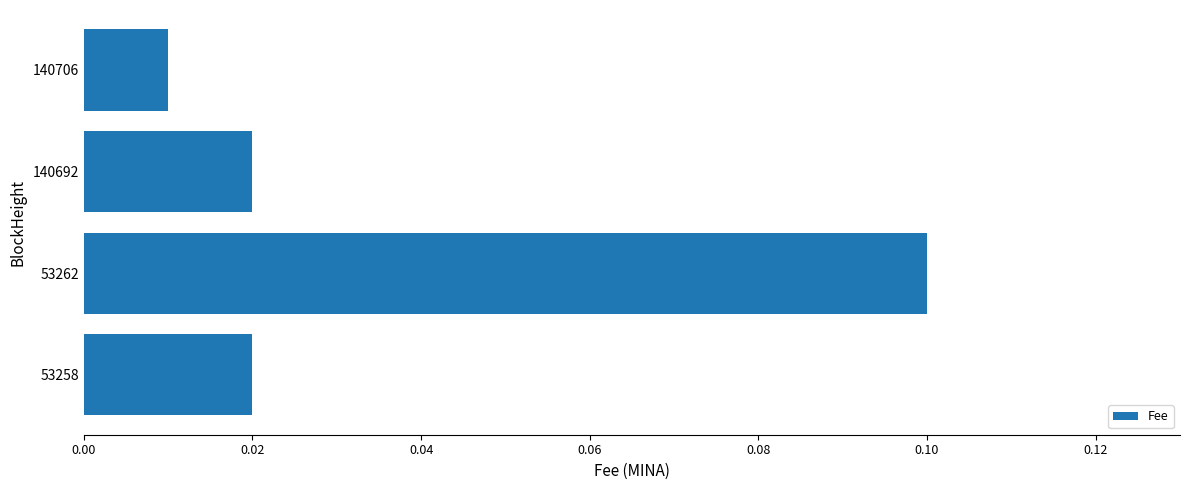

Between 53258 and 140706, which is larger?

53258